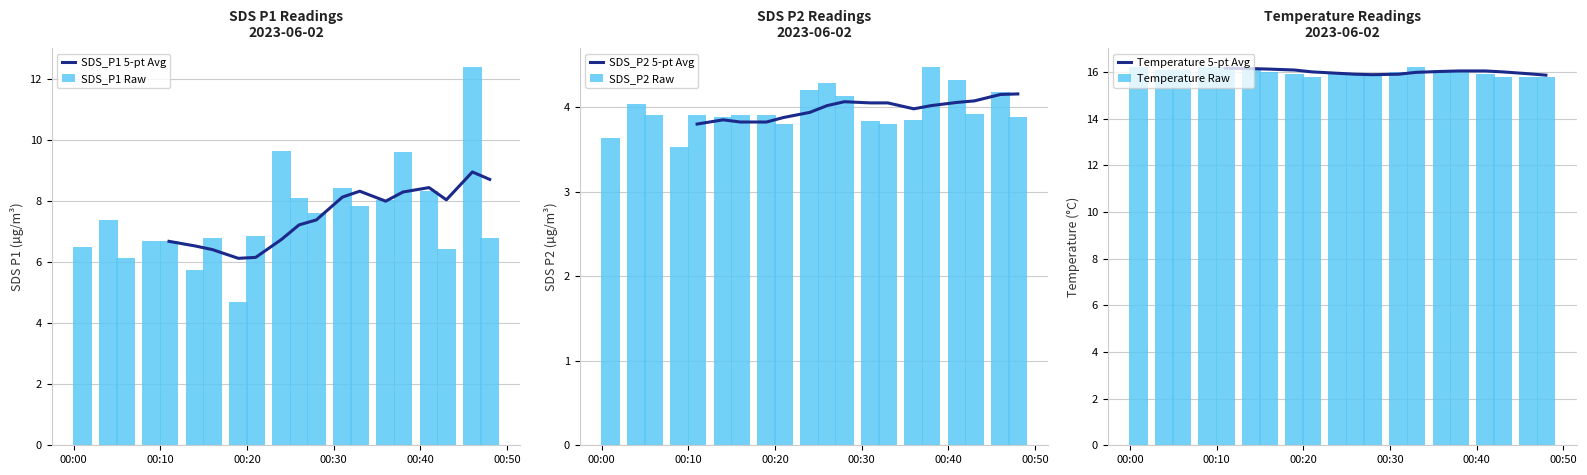

What is the average value of the SDS_P1 Raw series?

7.5